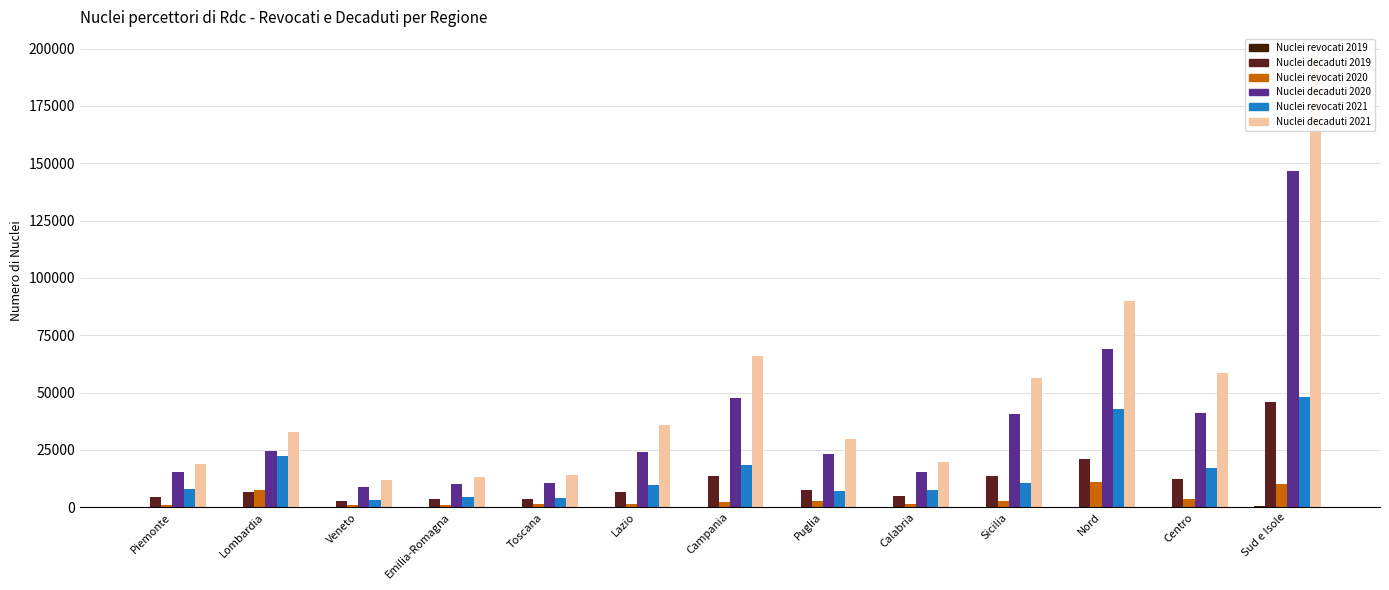

Reading right to left, transcribe all the data shown in this chart.

Nuclei revocati 2019: Sud e Isole=501	Centro=119	Nord=246	Sicilia=98	Calabria=24	Puglia=198	Campania=113	Lazio=62	Toscana=46	Emilia-Romagna=29	Veneto=18	Lombardia=141	Piemonte=33
Nuclei decaduti 2019: Sud e Isole=45796	Centro=12467	Nord=21247	Sicilia=13477	Calabria=4704	Puglia=7396	Campania=13644	Lazio=6505	Toscana=3479	Emilia-Romagna=3652	Veneto=2651	Lombardia=6723	Piemonte=4628
Nuclei revocati 2020: Sud e Isole=10204	Centro=3648	Nord=11194	Sicilia=2911	Calabria=1552	Puglia=2517	Campania=2192	Lazio=1550	Toscana=1242	Emilia-Romagna=1025	Veneto=988	Lombardia=7553	Piemonte=777
Nuclei decaduti 2020: Sud e Isole=146628	Centro=41222	Nord=68873	Sicilia=40766	Calabria=15551	Puglia=23026	Campania=47518	Lazio=24123	Toscana=10361	Emilia-Romagna=10255	Veneto=8705	Lombardia=24526	Piemonte=15188
Nuclei revocati 2021: Sud e Isole=47944	Centro=16951	Nord=42683	Sicilia=10401	Calabria=7331	Puglia=7050	Campania=18450	Lazio=9576	Toscana=4218	Emilia-Romagna=4533	Veneto=3096	Lombardia=22501	Piemonte=7895
Nuclei decaduti 2021: Sud e Isole=196475	Centro=58427	Nord=90090	Sicilia=56556	Calabria=19807	Puglia=29598	Campania=66008	Lazio=35660	Toscana=13938	Emilia-Romagna=13045	Veneto=12086	Lombardia=32849	Piemonte=19029